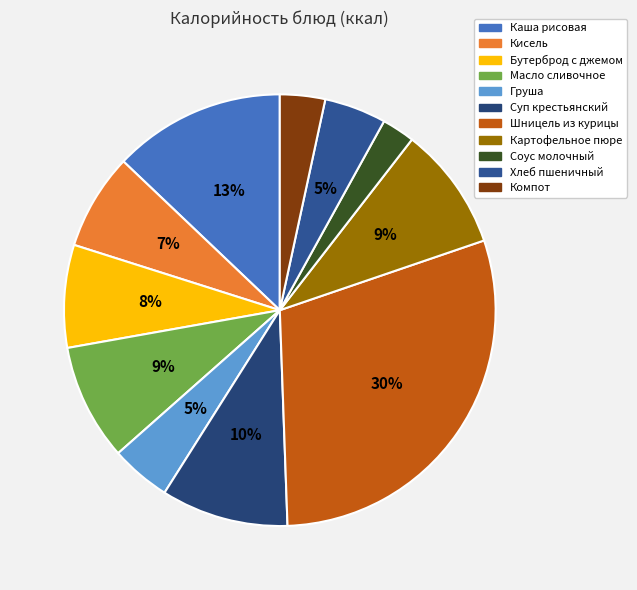

Is it true that Суп крестьянский is 22% of the pie?

False